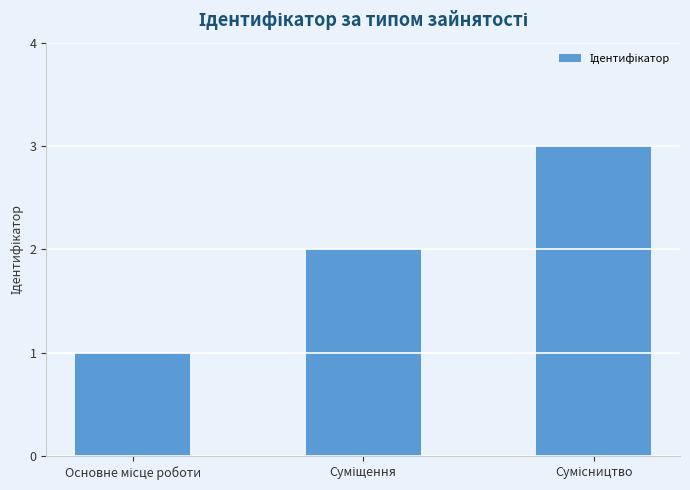

What is the maximum value shown in the chart?

3